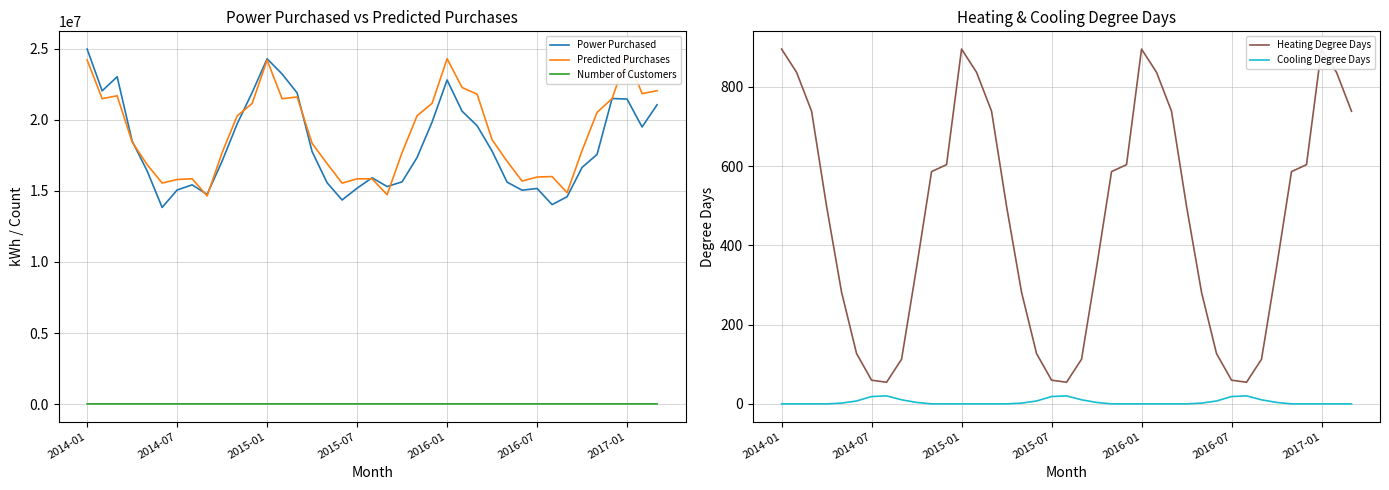

Is it true that Predicted Purchases equals 23729925.4 at 29?

False